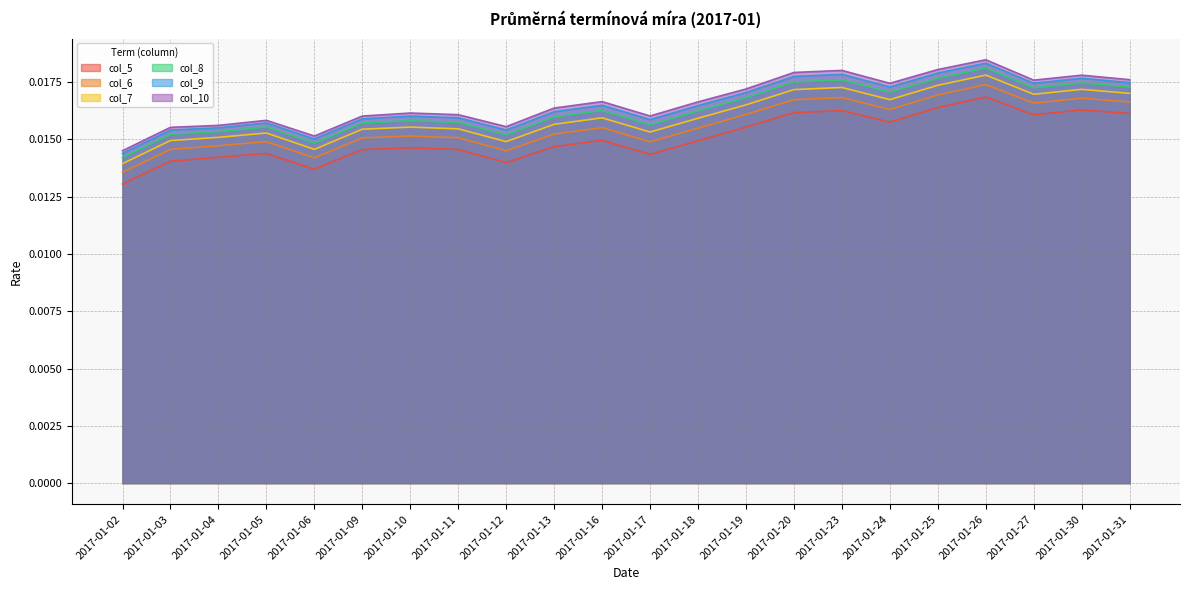

Which has a higher value, 2017-01-23 or 2017-01-26?

2017-01-26